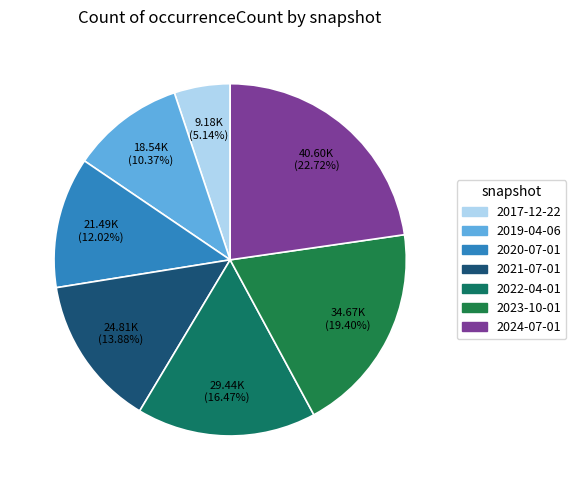

Rank the categories by value from lowest to highest.

2017-12-22, 2019-04-06, 2020-07-01, 2021-07-01, 2022-04-01, 2023-10-01, 2024-07-01